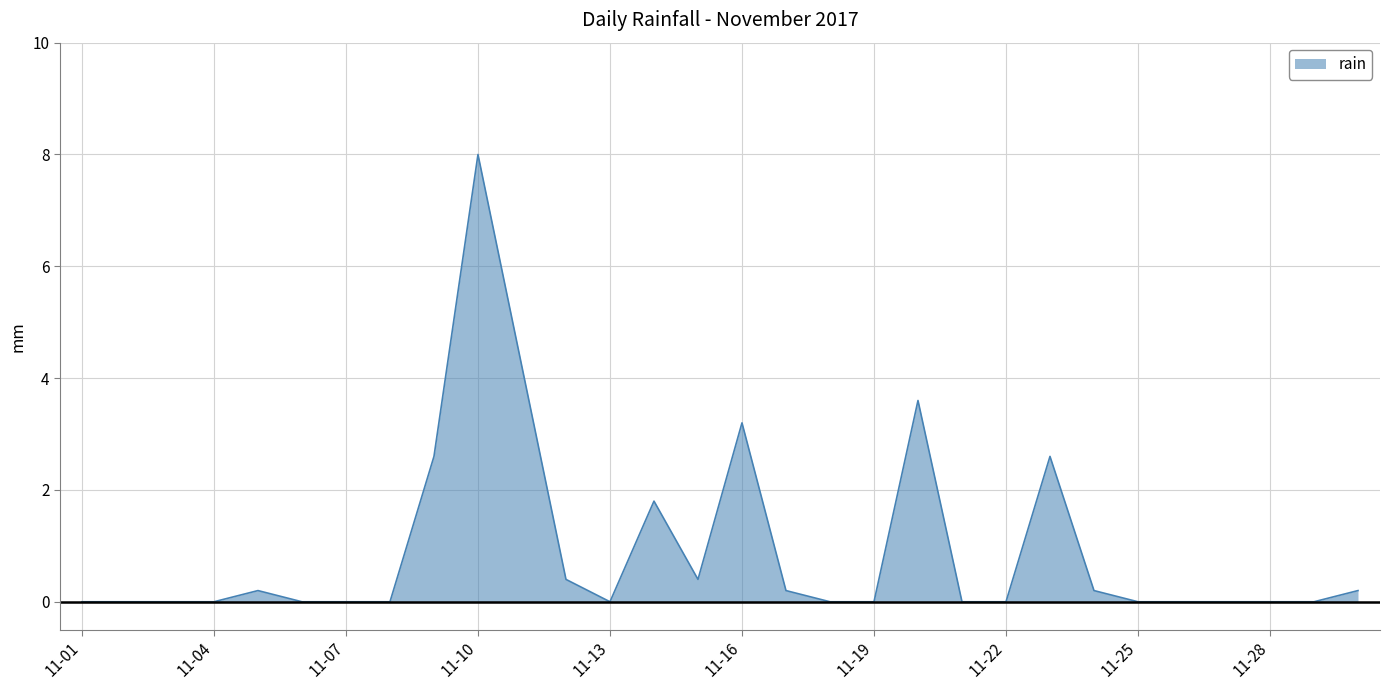

What is the maximum value shown in the chart?

8.0